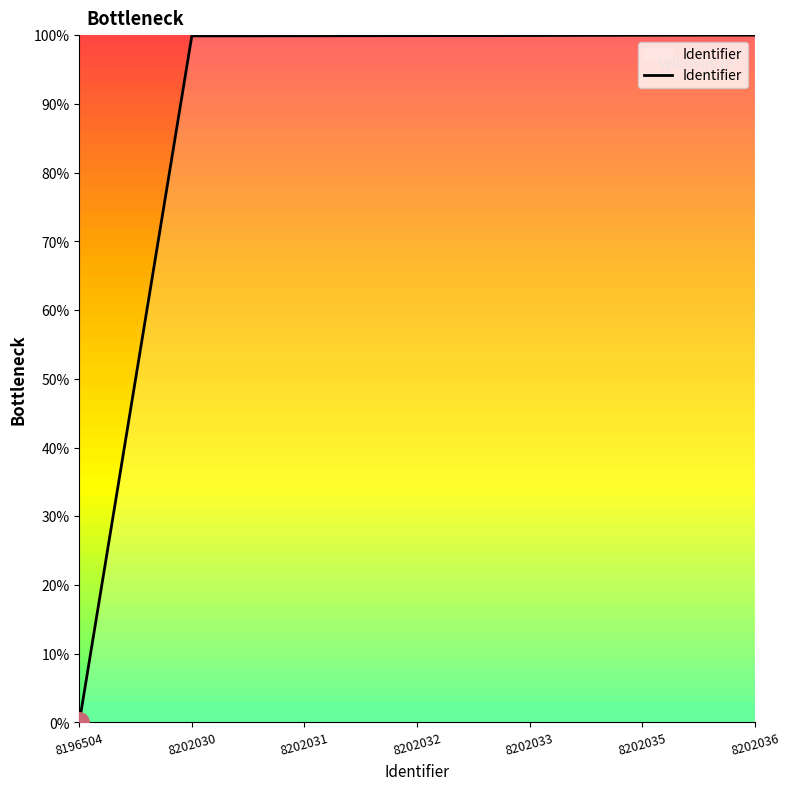

Does the chart have visible grid lines?

No